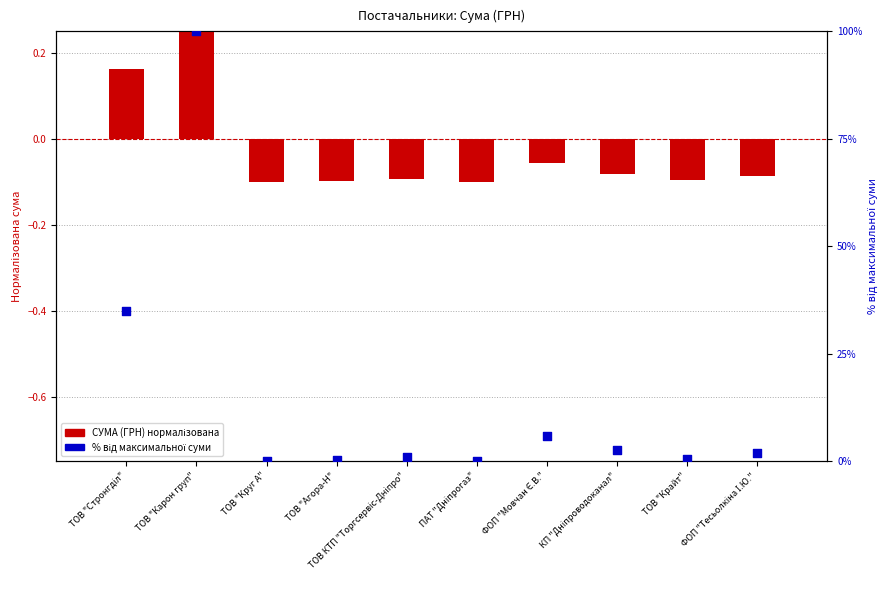

Which series has the largest total across all categories?

% від максимальної суми